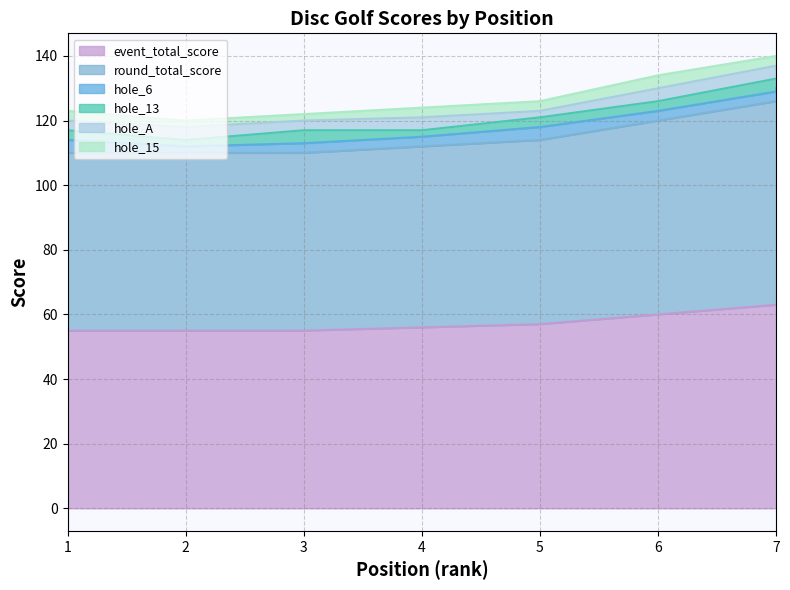

True or false: event_total_score has a value of 18 at 7.

False